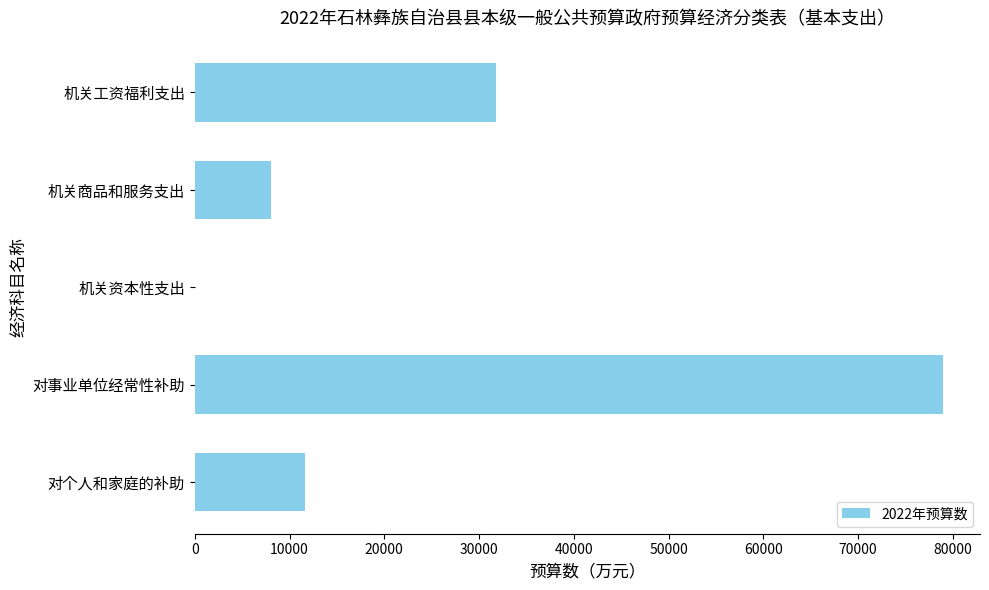

What is the maximum value shown in the chart?

78929